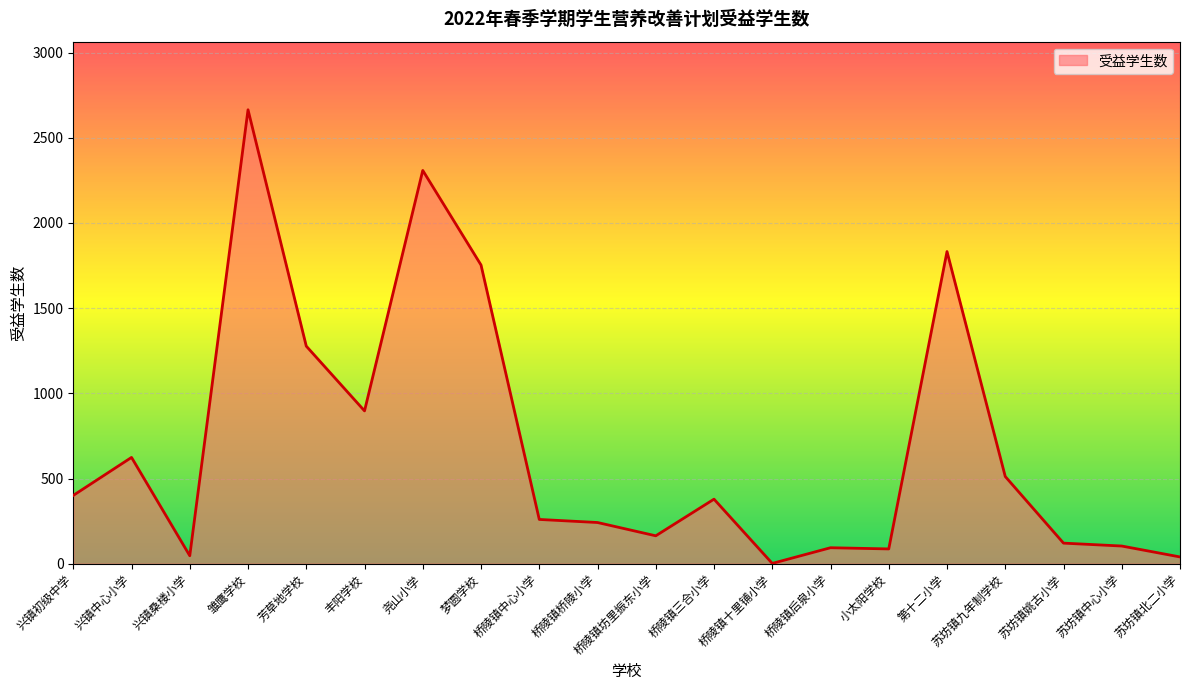

What is the maximum value shown in the chart?

2664